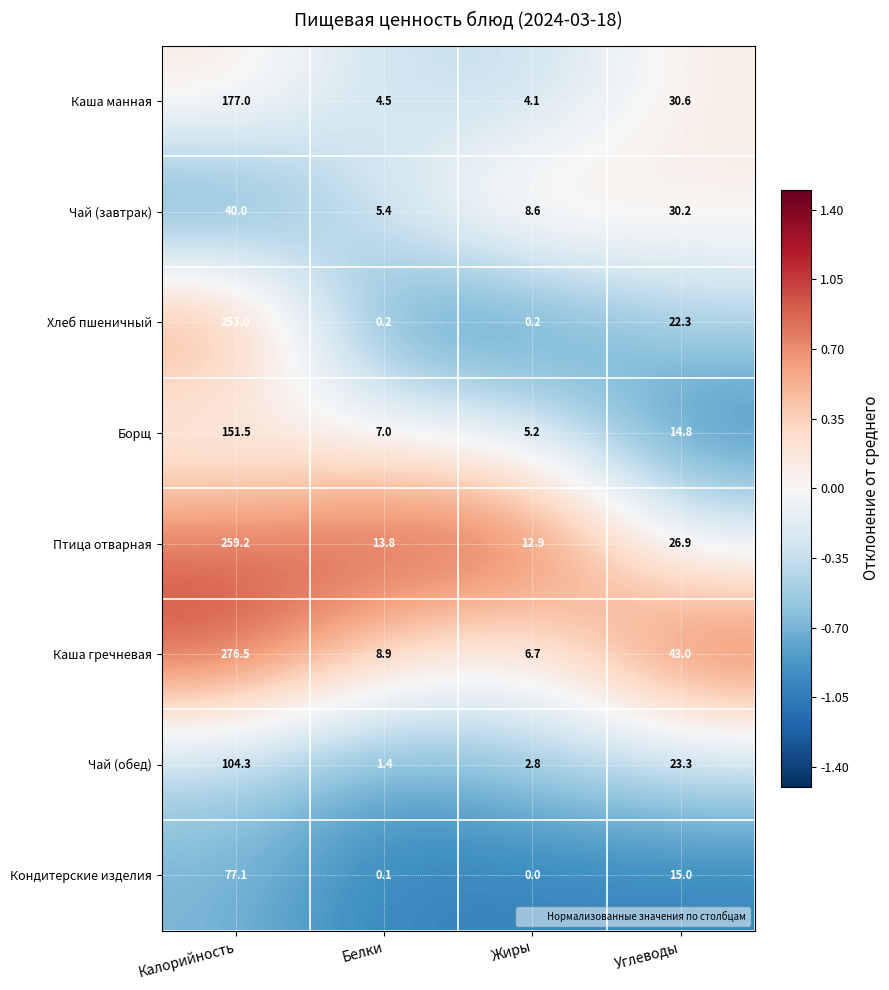

The value of Каша манная at Калорийность is 177.0. True or false?

True